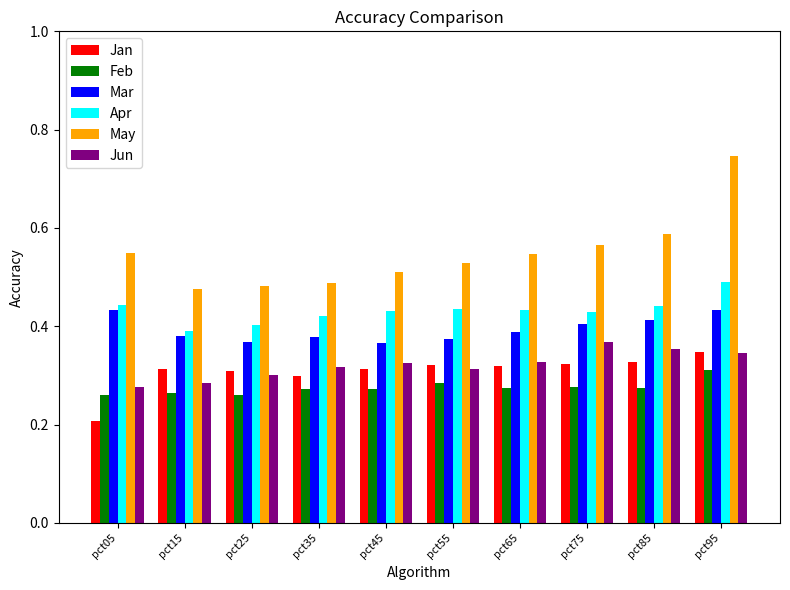

Is the value of Jun at pct65 greater than the value of Apr at pct75?

No